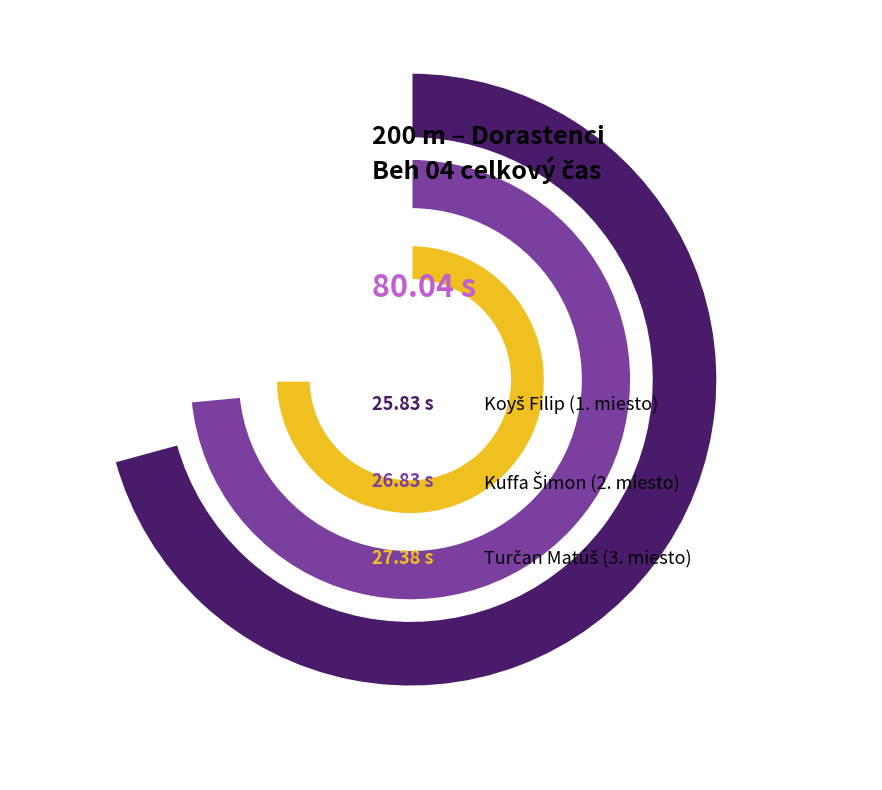

Does Kuffa Šimon account for over 50% of the chart?

No